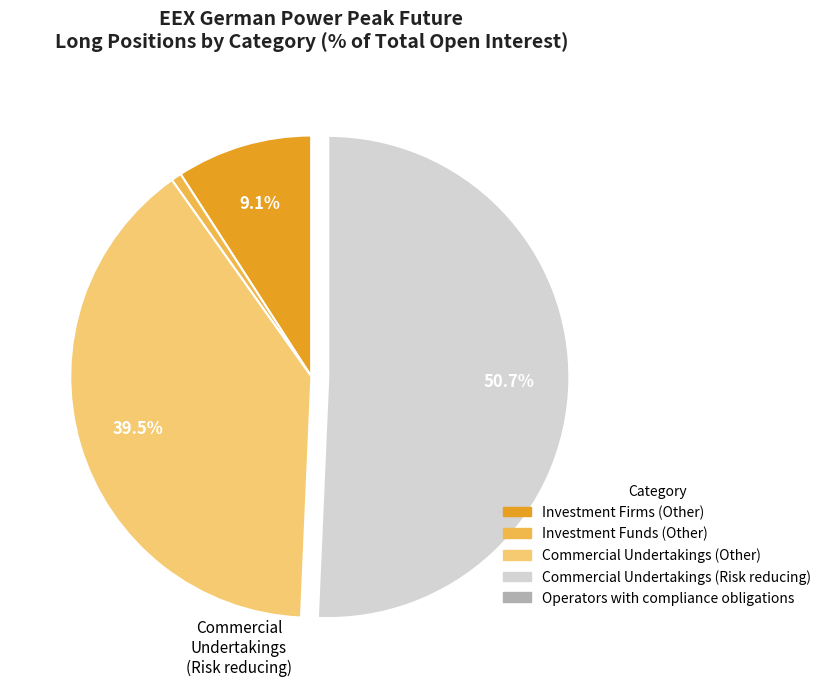

What is the majority slice?

Commercial Undertakings (Risk reducing)